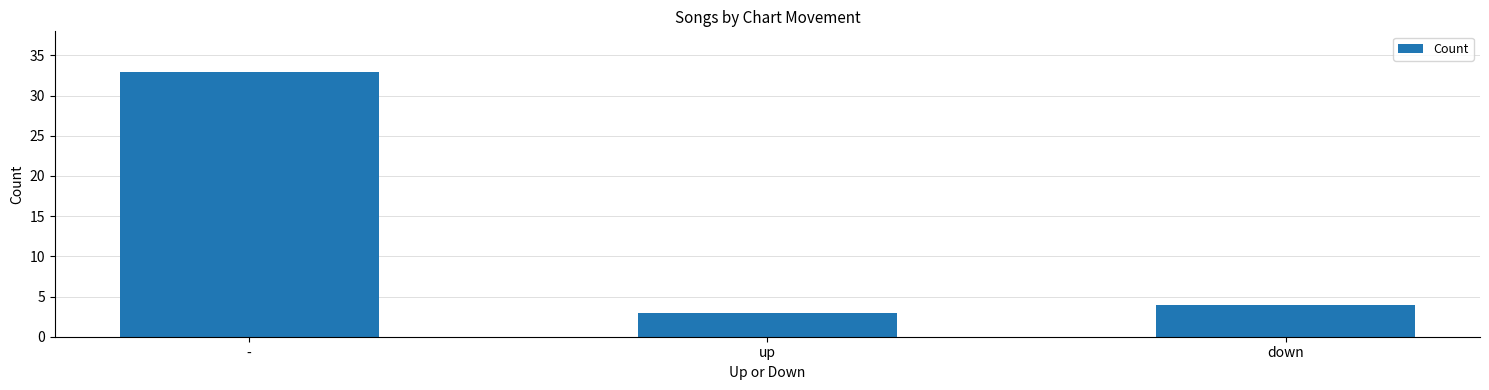

Approximately how many times larger is the value at - compared to up?

11.0